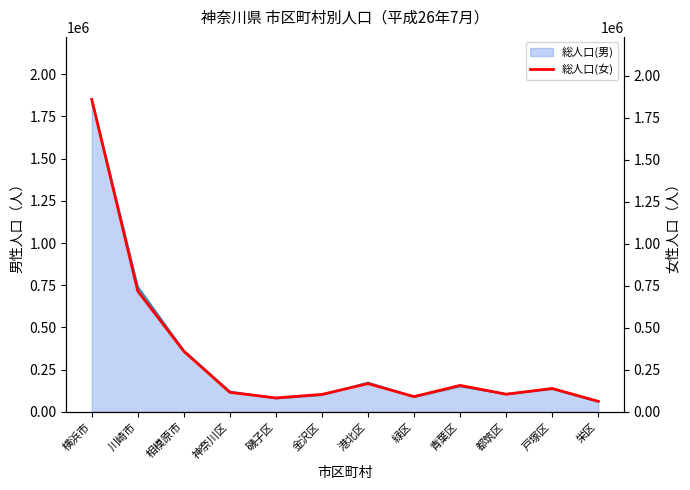

Approximately how many times larger is the value at 川崎市 compared to 港北区?

4.3